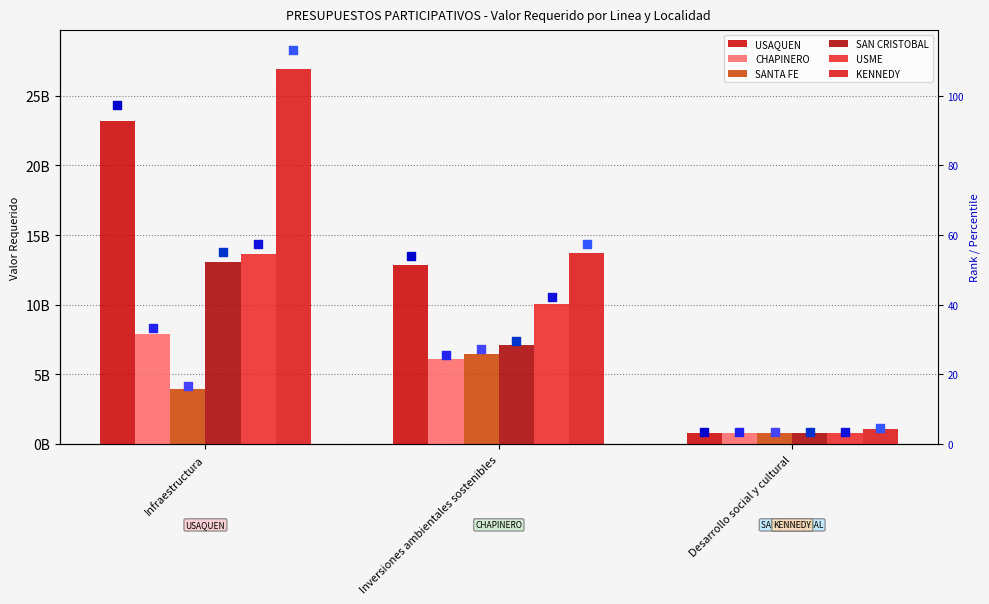

What is the total value across all series at Inversiones ambientales sostenibles?

56965421949.2